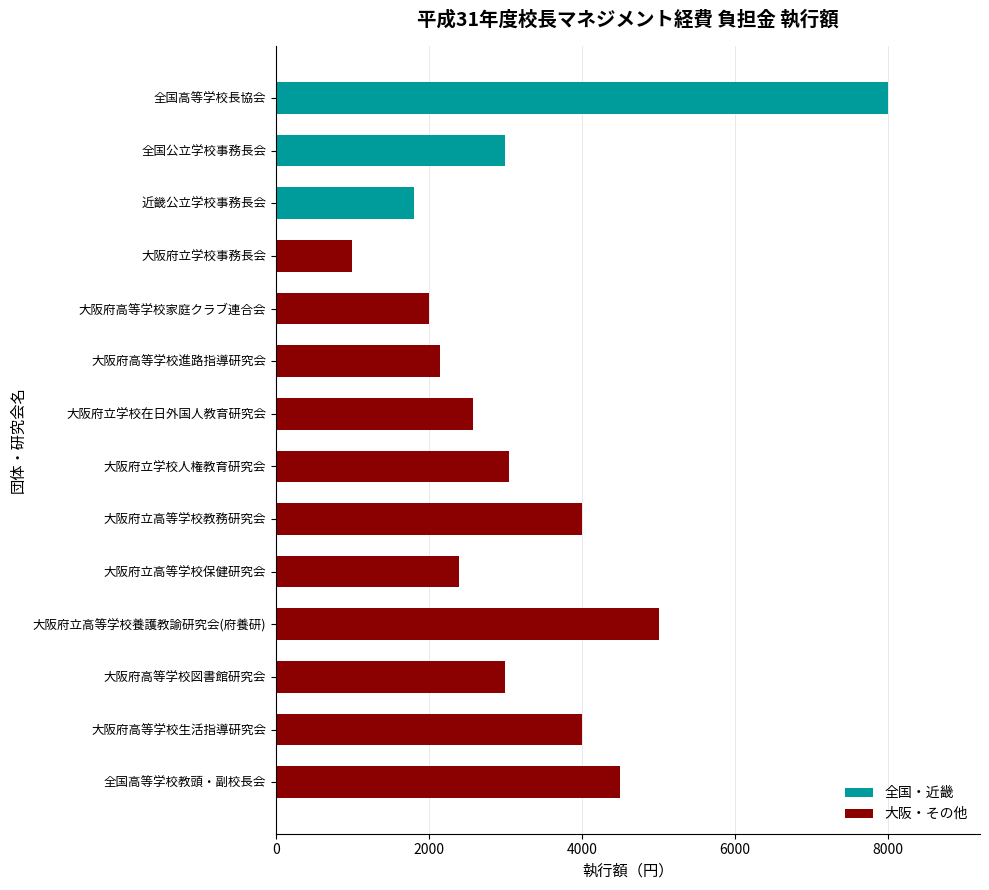

What is the label of the 4th bar from the bottom?

大阪府立高等学校養護教諭研究会(府養研)